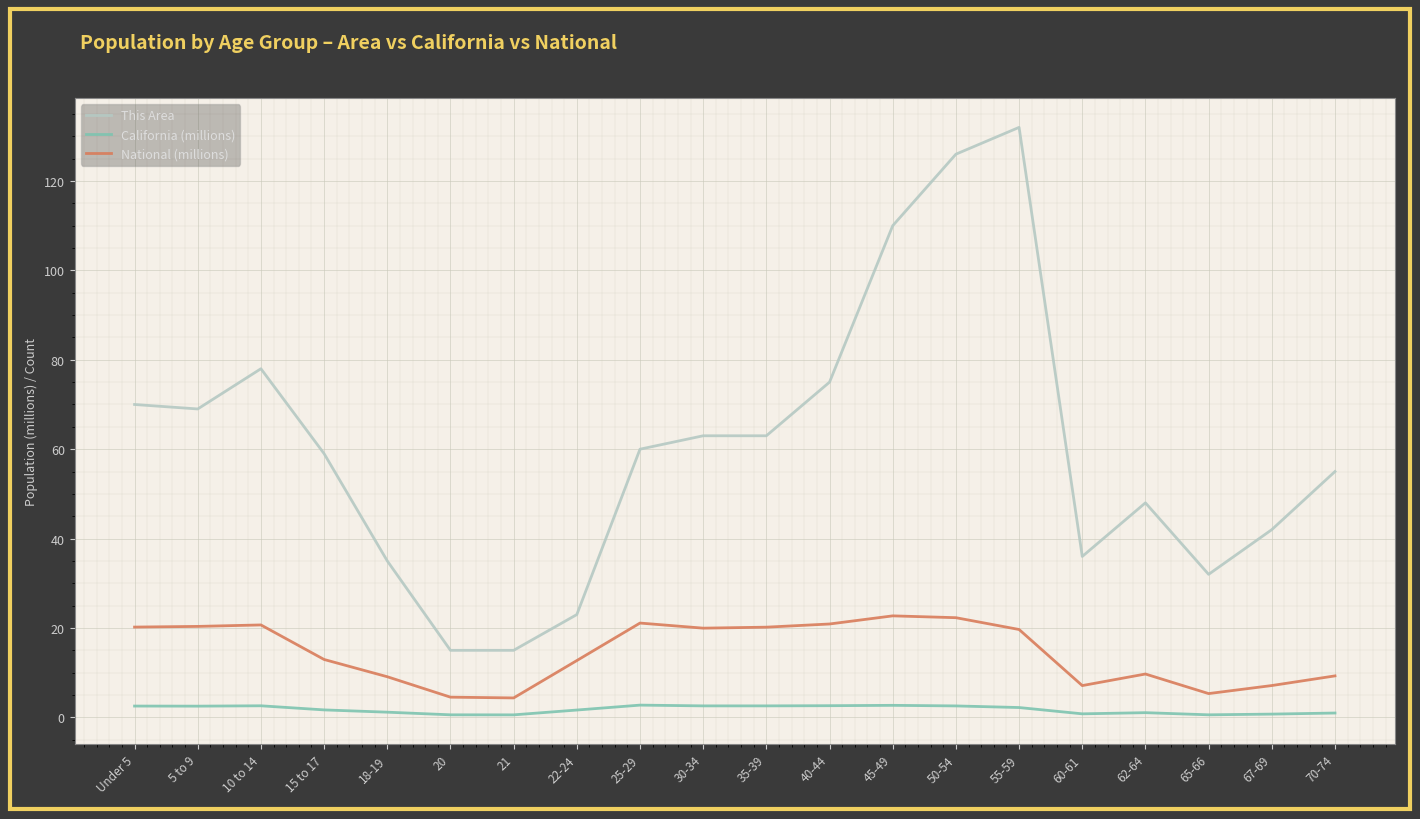

True or false: California (millions) and National (millions) intersect in this chart.

False